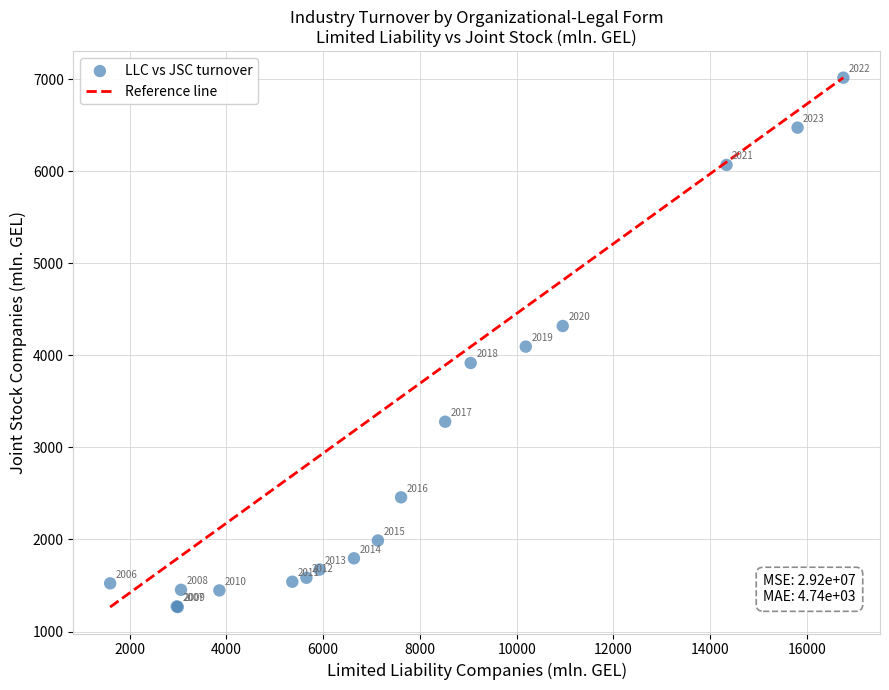

What Y value in the scatter plot is closest to 4141?

4094.8